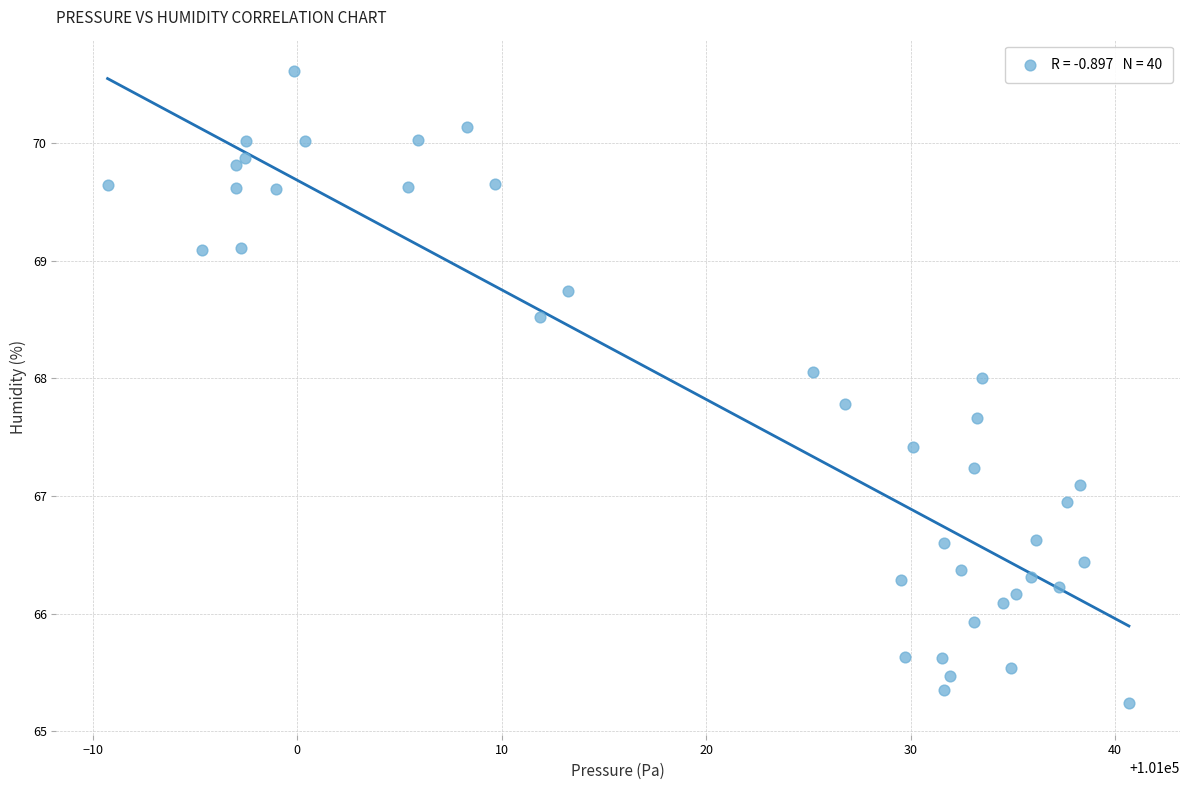

What is the range of X values (max minus min)?

49.9